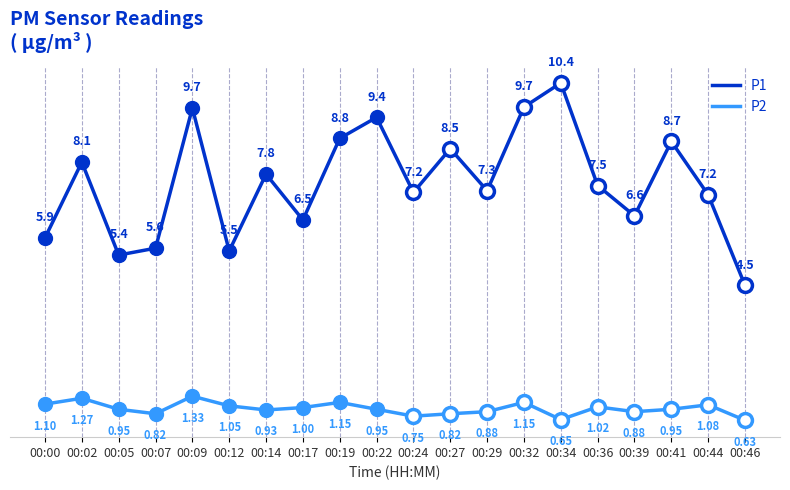

What is the value of the P1 point at the 13th from the left?

7.3